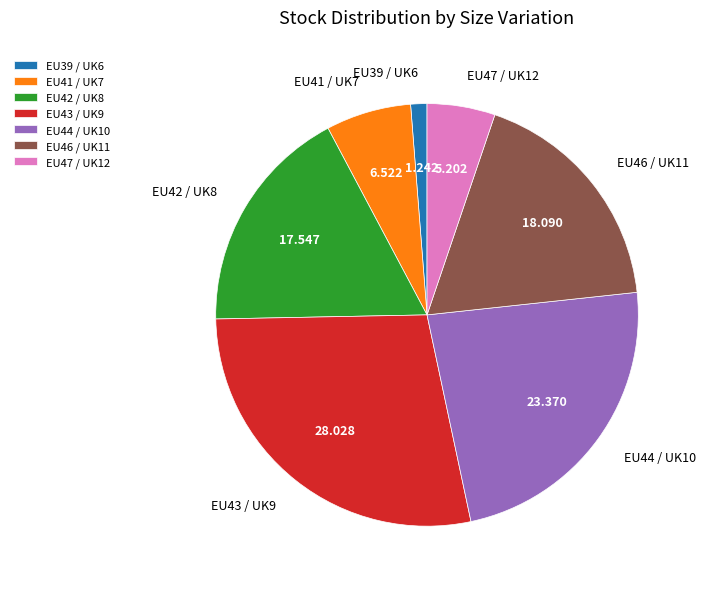

Do EU44 / UK10 and EU46 / UK11 together represent more than half of the pie?

No